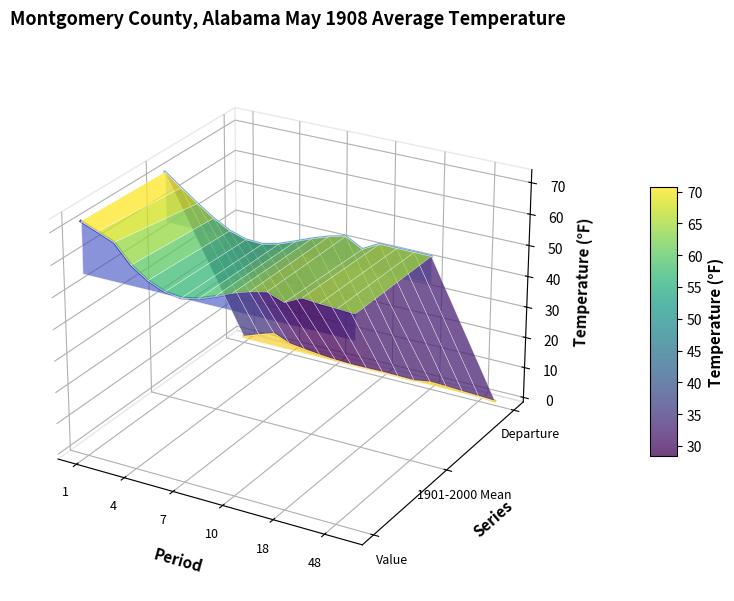

At which category does Departure reach its first local peak?

7